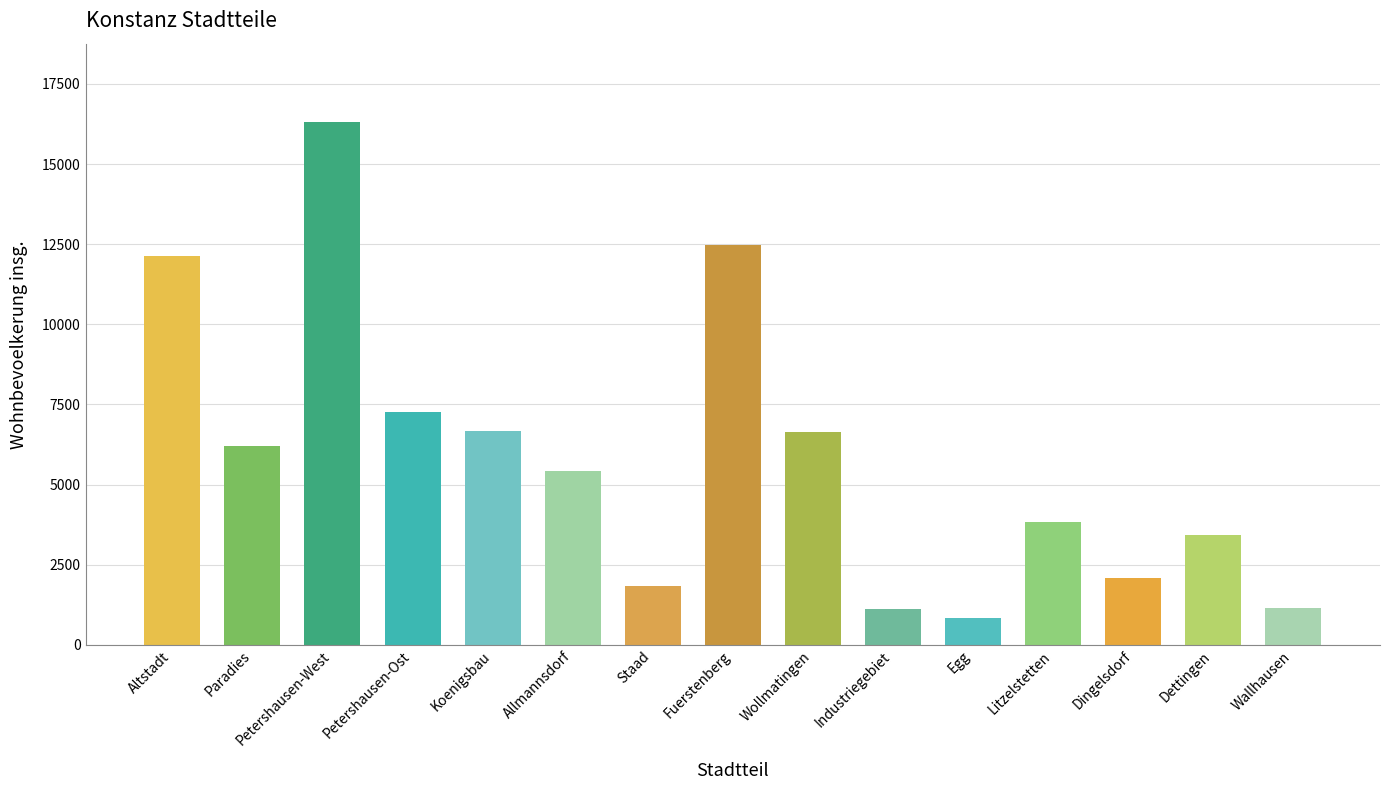

Is it true that the value at Allmannsdorf is 5421?

True